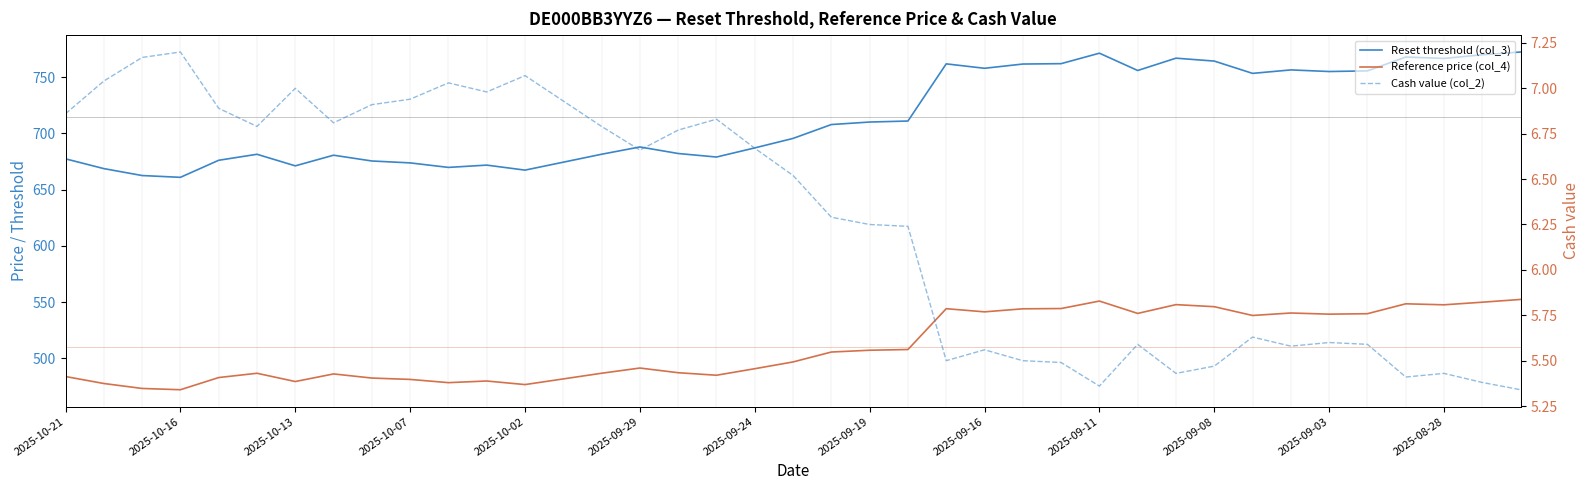

What is the sum of all Cash value (col_2) values?

244.5